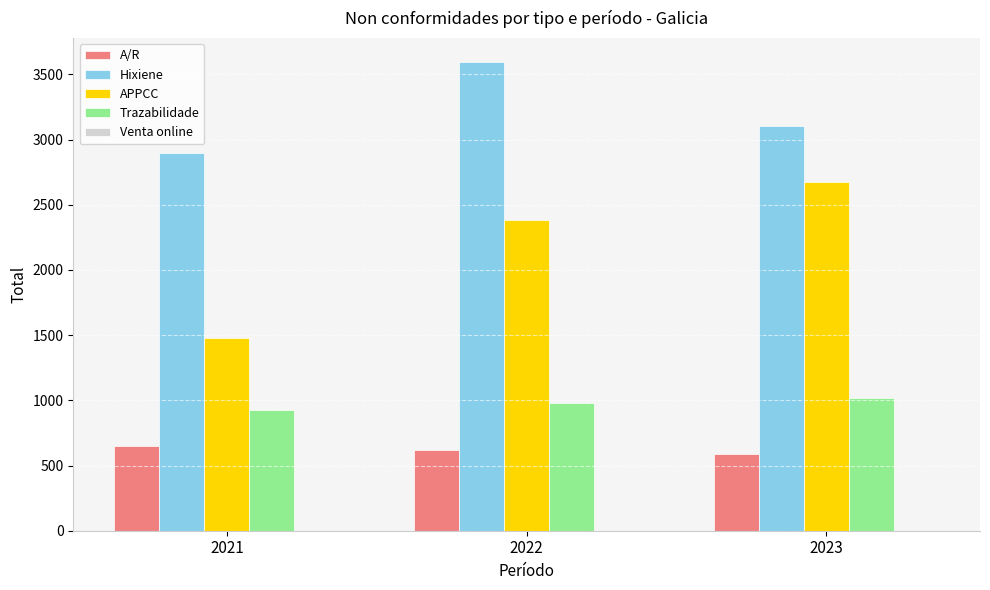

At 2022, list the series in order from smallest to largest.

A/R, Trazabilidade, APPCC, Hixiene